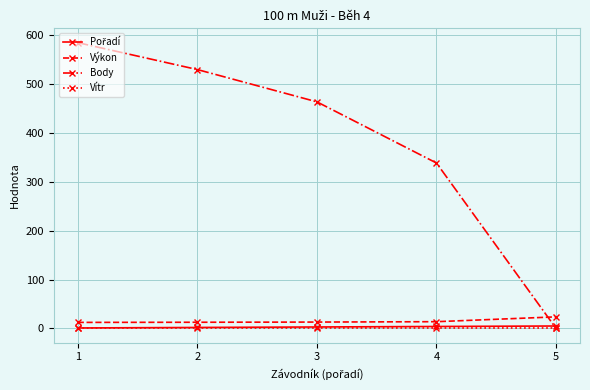

Count the number of categories in the chart.

5